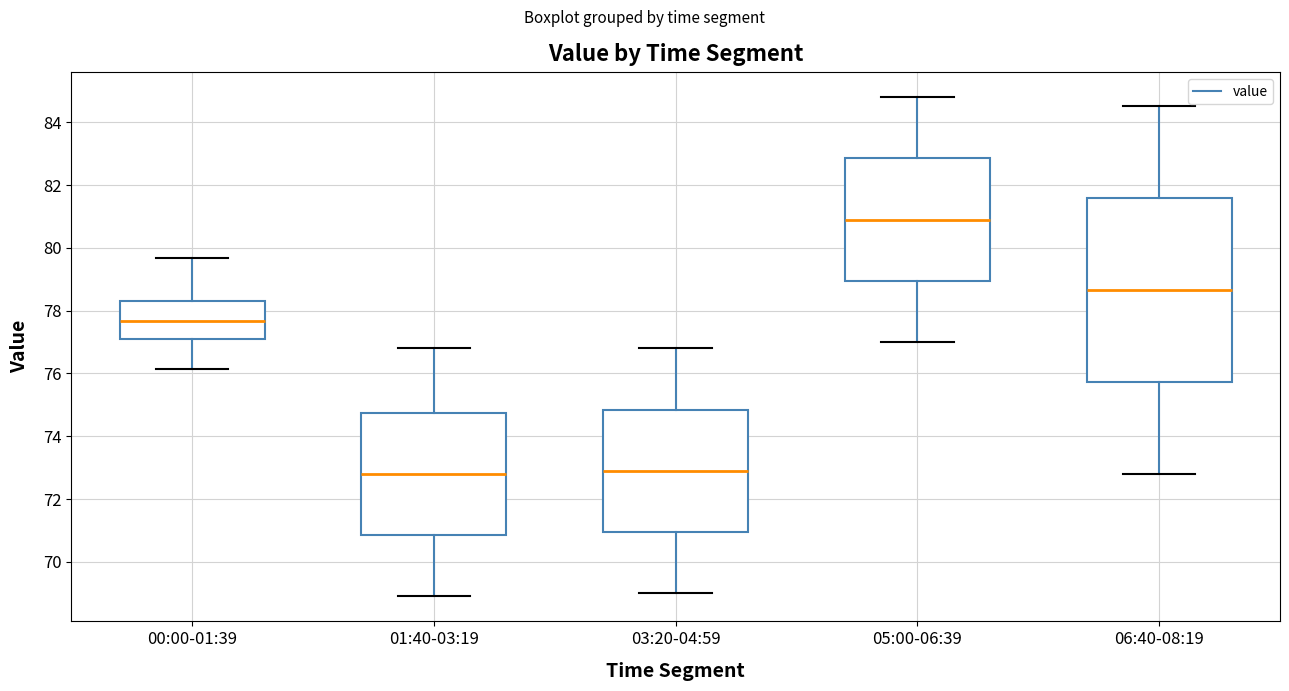

Which box has the highest median line?

05:00-06:39